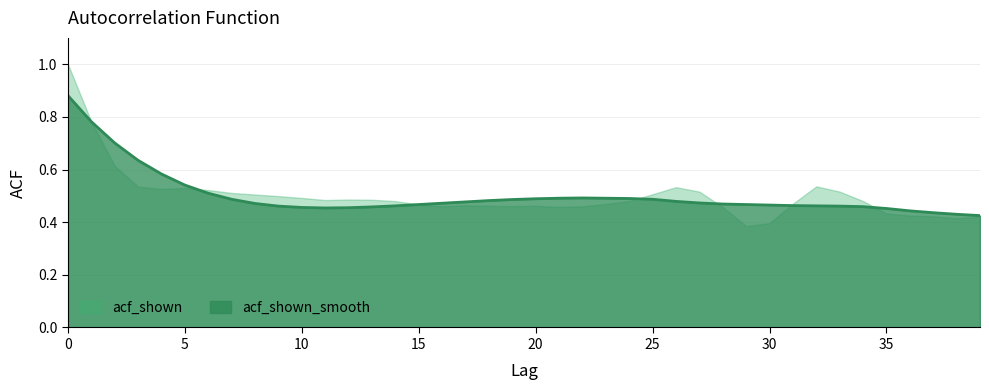

The value at 36 is 0.4. True or false?

True